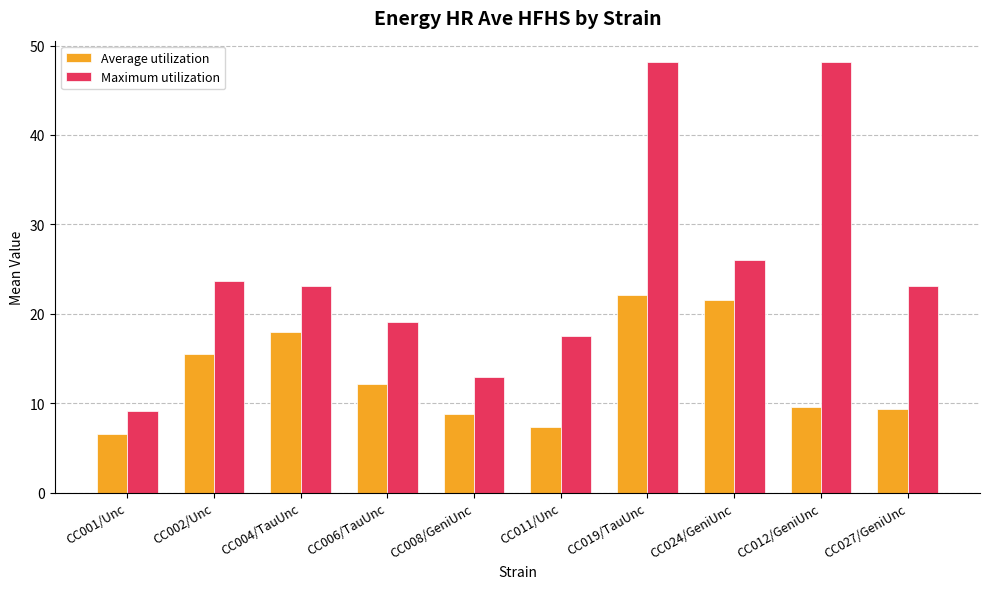

Between CC004/TauUnc and CC019/TauUnc, which series saw the biggest shift?

Maximum utilization